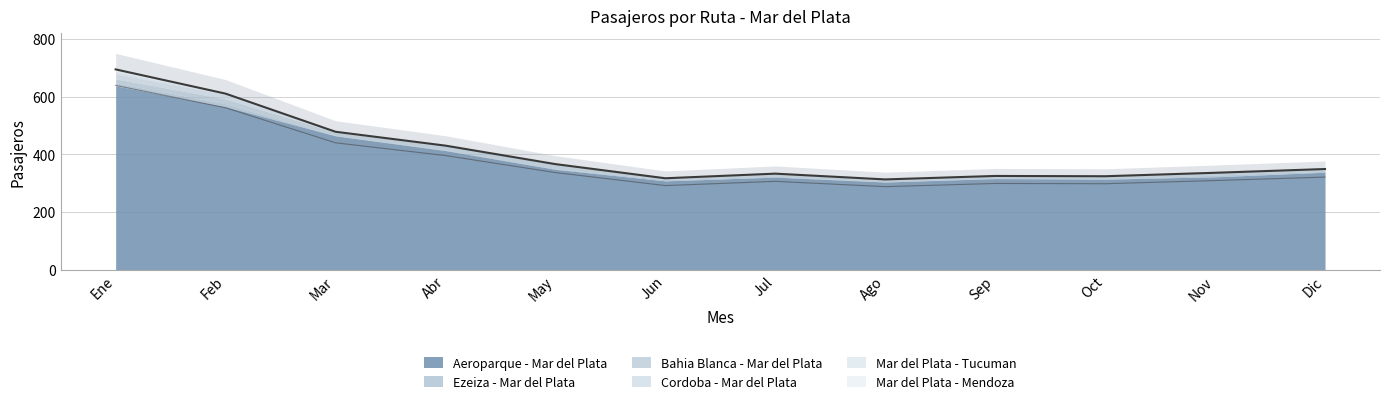

What are all the series names shown in the legend?

Aeroparque - Mar del Plata, Ezeiza - Mar del Plata, Bahia Blanca - Mar del Plata, Cordoba - Mar del Plata, Mar del Plata - Tucuman, Mar del Plata - Mendoza